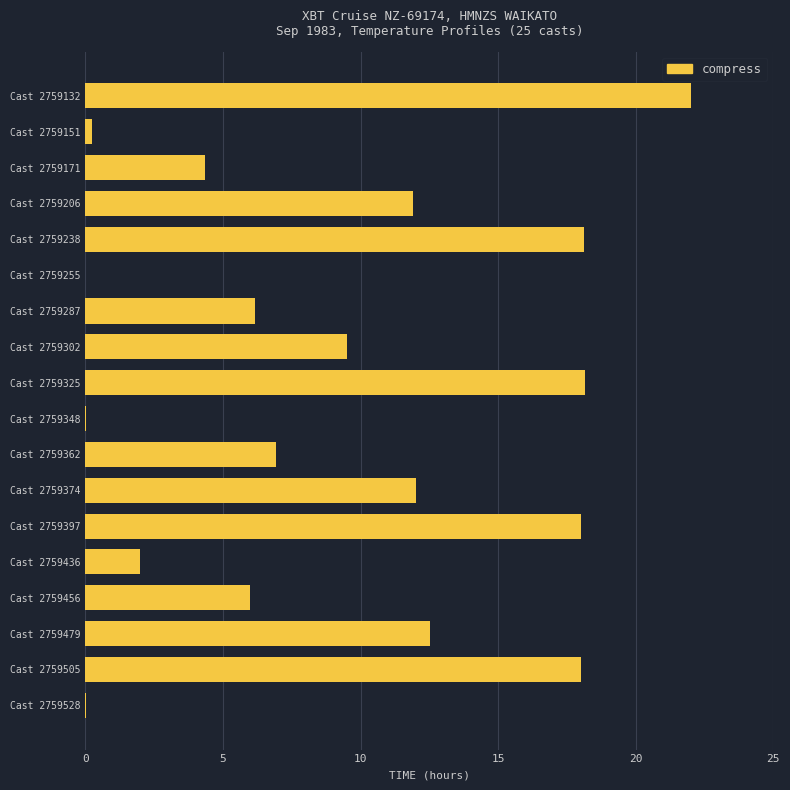

What is the change in value from Cast 2759255 to Cast 2759397?

+18.0